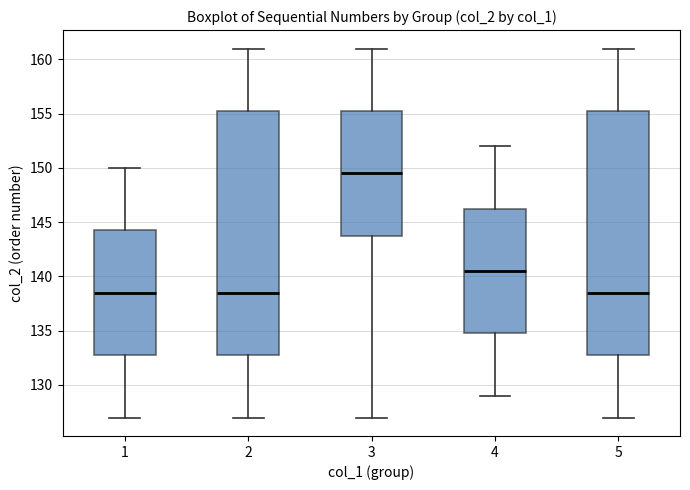

Reading left to right, read every box against the y-axis: the position of its median line, the range the box covers, and the ends of its whiskers. The values are not printed on the chart, so give them approximately, as read against the axis.

1: median 138.5, box 133.0 to 144.5, whiskers 127.0 to 150.0
2: median 138.5, box 133.0 to 155.5, whiskers 127.0 to 161.0
3: median 149.5, box 144.0 to 155.5, whiskers 127.0 to 161.0
4: median 140.5, box 135.0 to 146.5, whiskers 129.0 to 152.0
5: median 138.5, box 133.0 to 155.5, whiskers 127.0 to 161.0